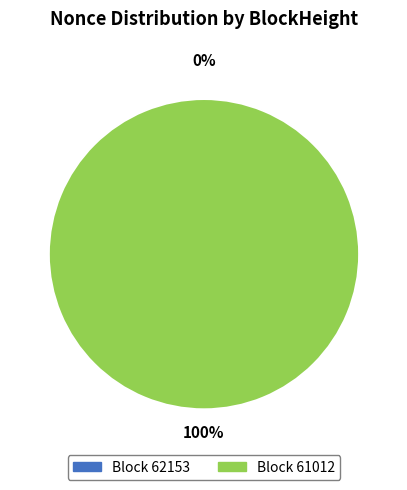

The 62153 slice represents 1% of the pie. True or false?

False